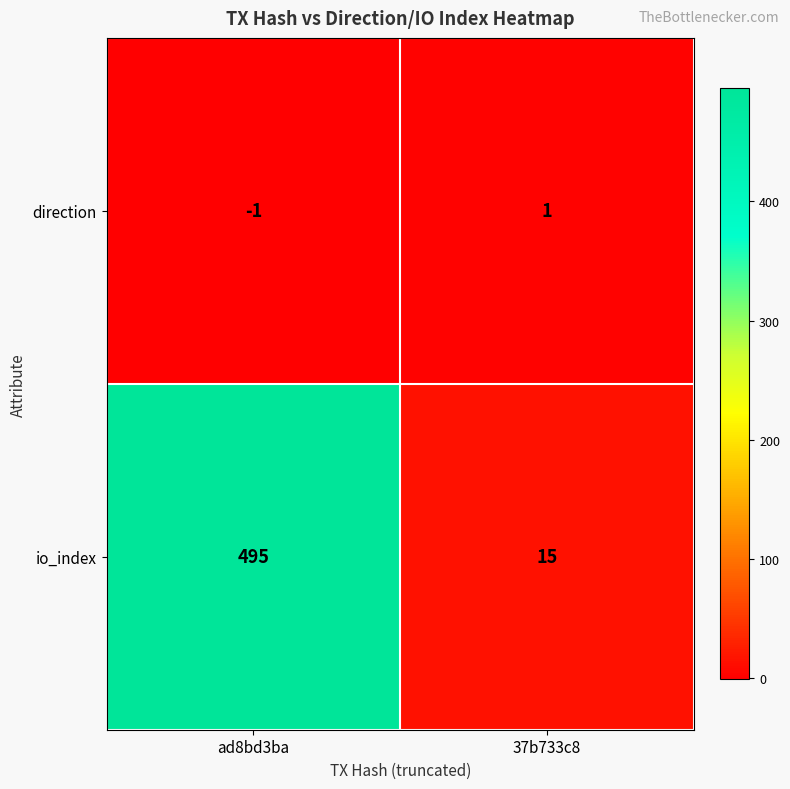

Rank the series by their average value, from highest to lowest.

io_index, direction